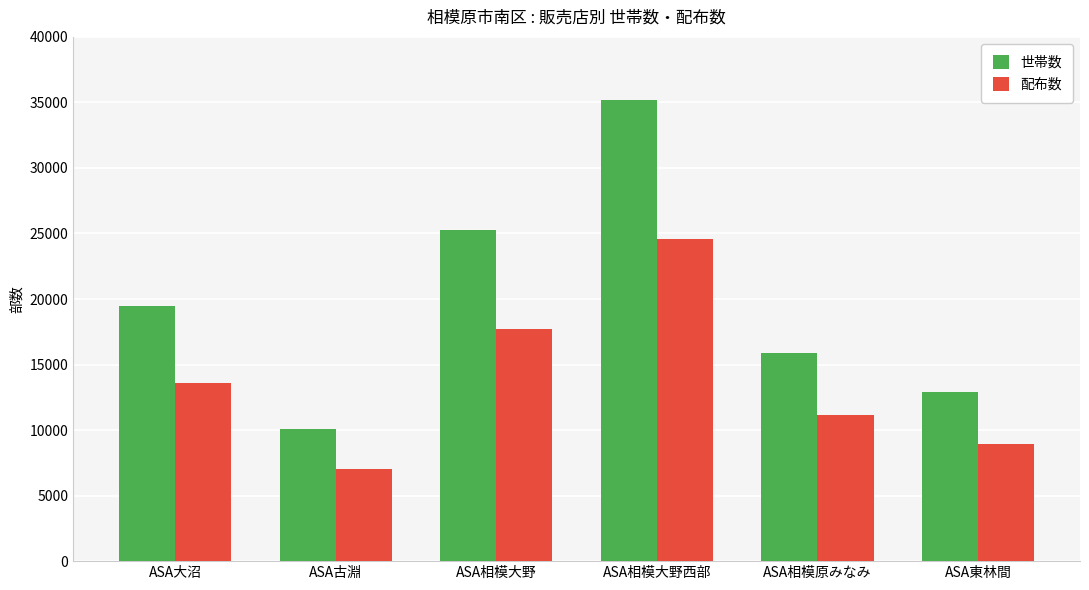

Which series changed the most between ASA相模大野西部 and ASA東林間?

世帯数